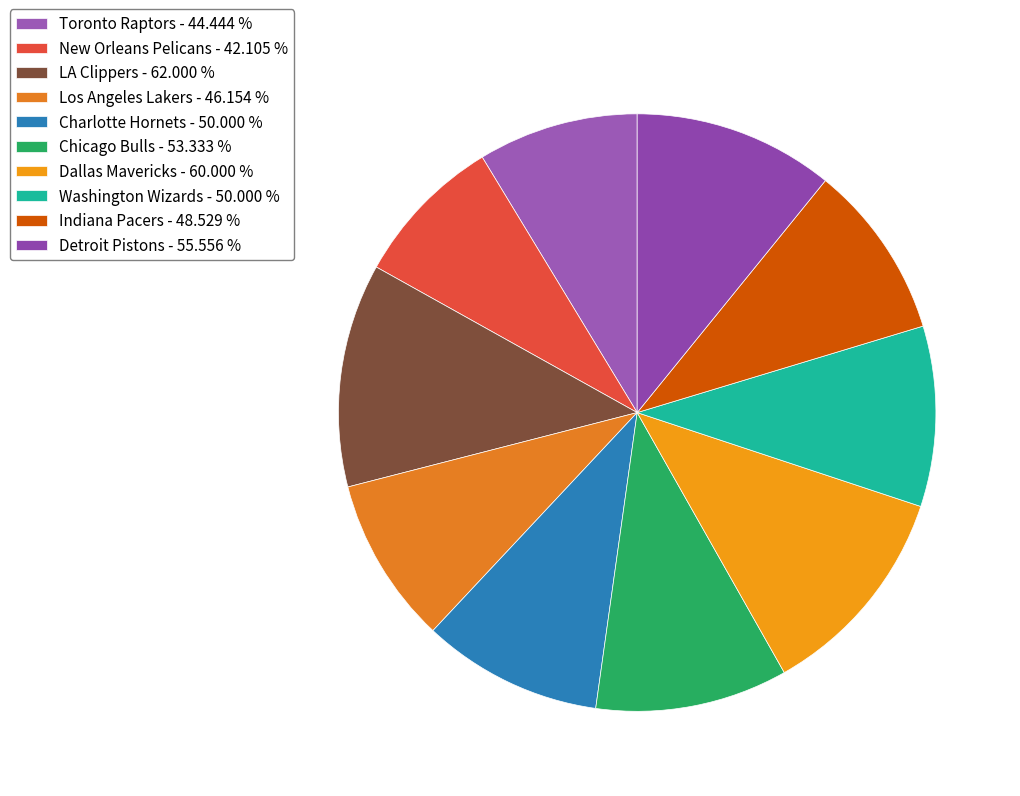

How many segments does this pie chart have?

10